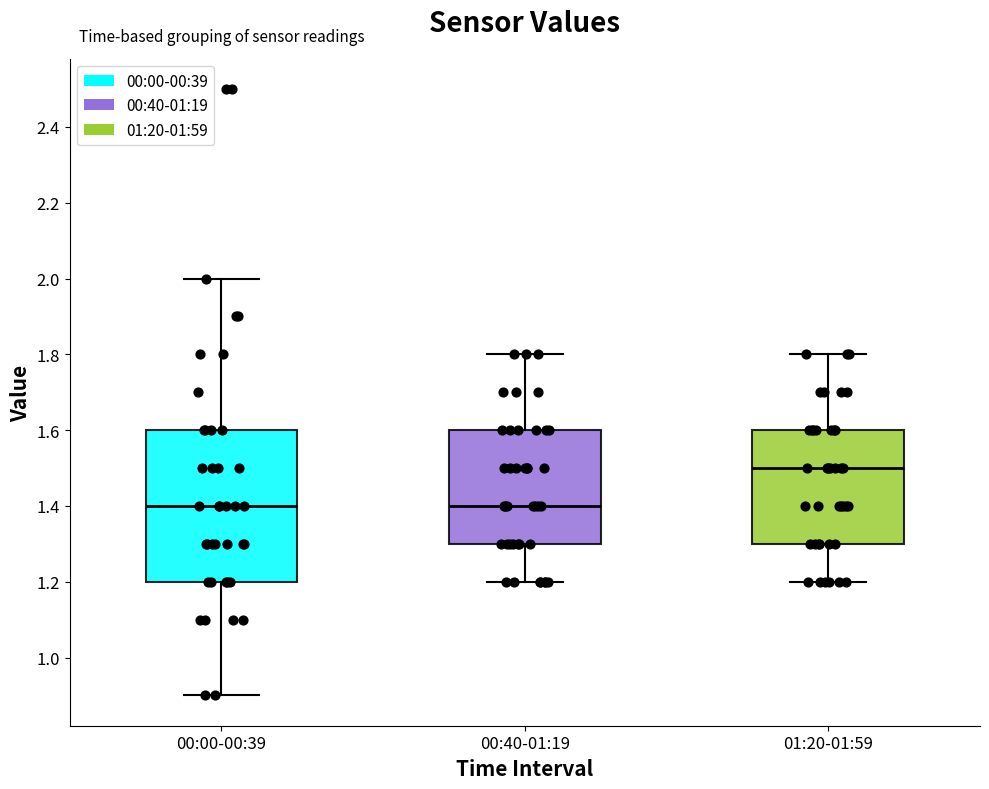

Reading left to right, read every box against the y-axis: the position of its median line, the range the box covers, and the ends of its whiskers. The values are not printed on the chart, so give them approximately, as read against the axis.

00:00-00:39: median 1.4, box 1.2 to 1.6, whiskers 0.9 to 2.0
00:40-01:19: median 1.4, box 1.3 to 1.6, whiskers 1.2 to 1.8
01:20-01:59: median 1.5, box 1.3 to 1.6, whiskers 1.2 to 1.8